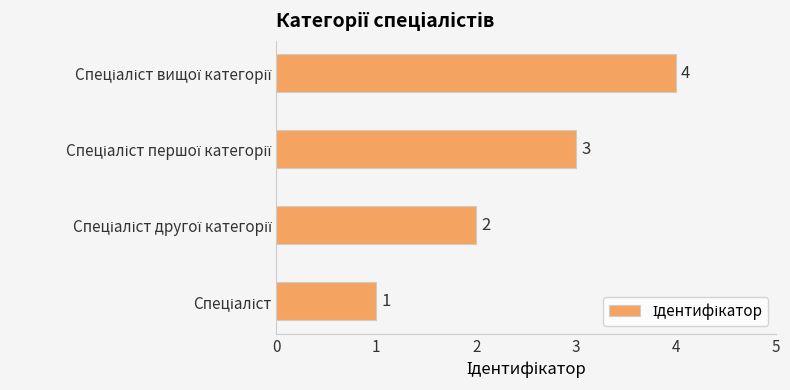

Count the number of categories in the chart.

4